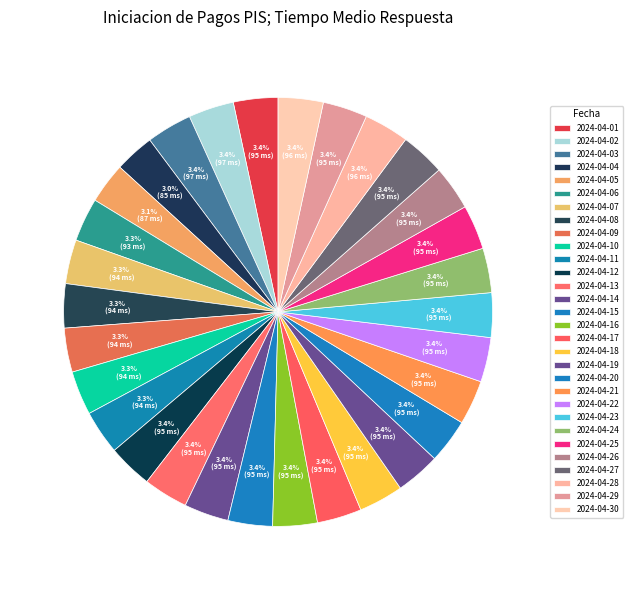

Count the number of slices in the pie.

30